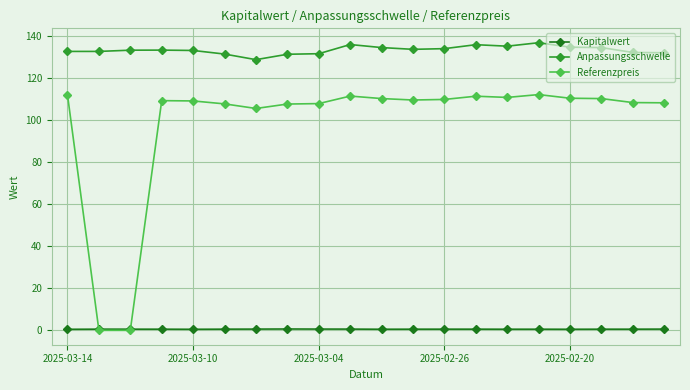

What is the value of the Referenzpreis point at the 19th from the left?

108.2